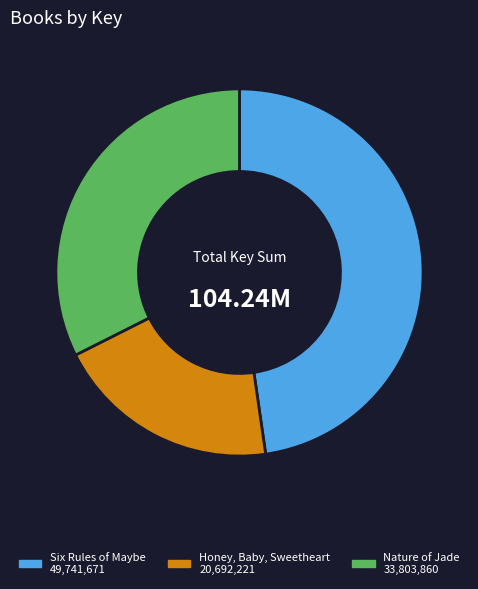

True or false: Honey, Baby, Sweetheart accounts for 27% of the total.

False